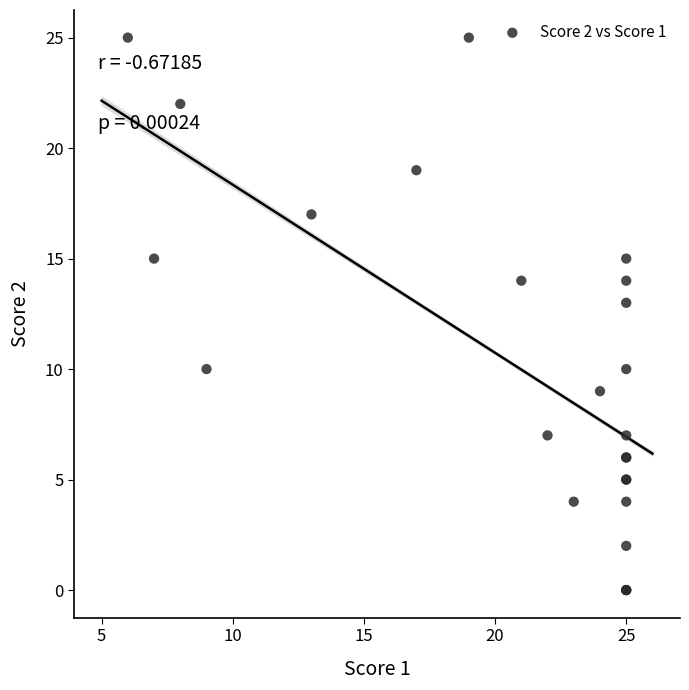

What Y value in the scatter plot is closest to 12?

13